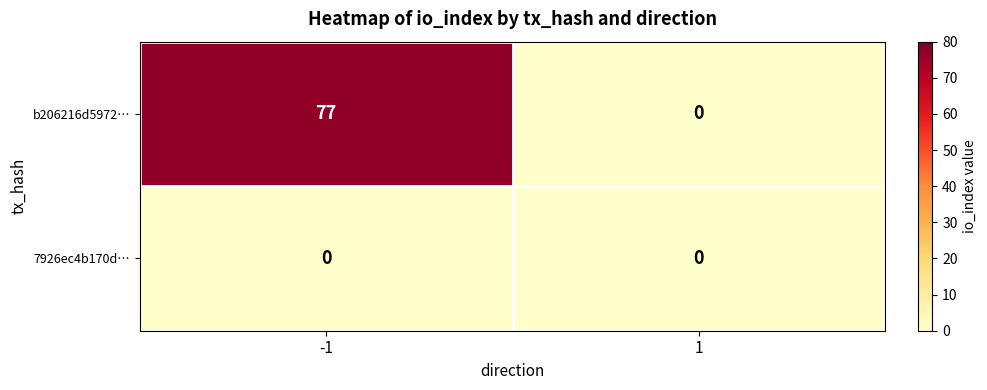

What is the difference between the b206216d5972… values at 1 and -1?

77